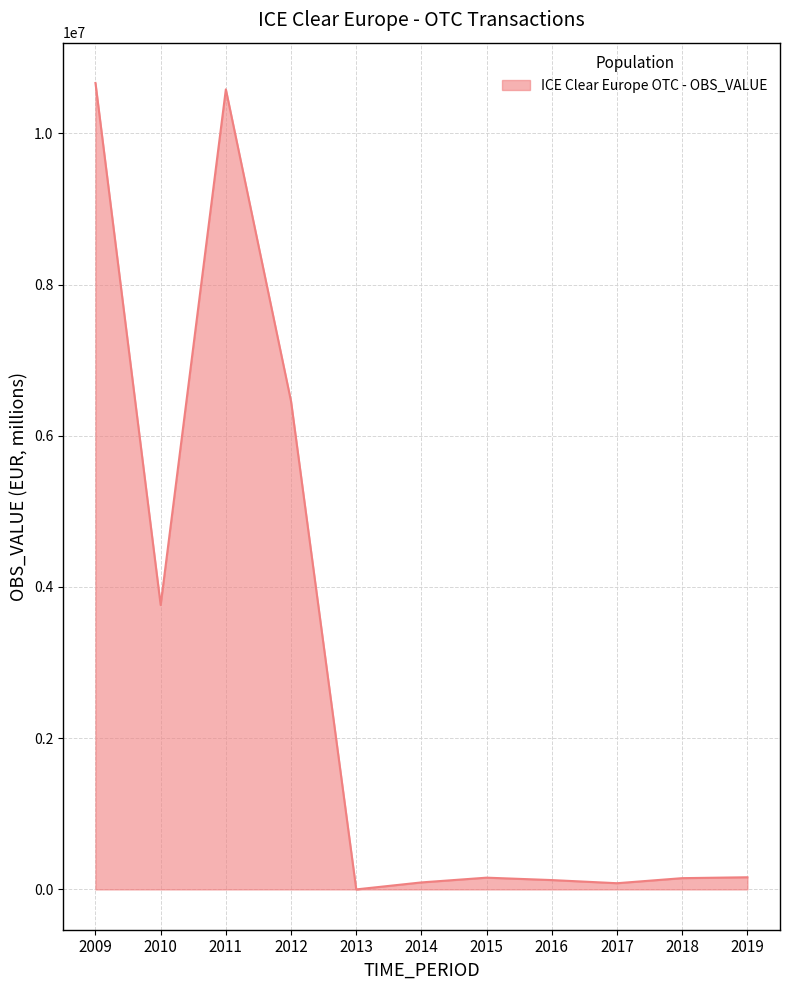

What is the greatest value displayed?

10665567.0